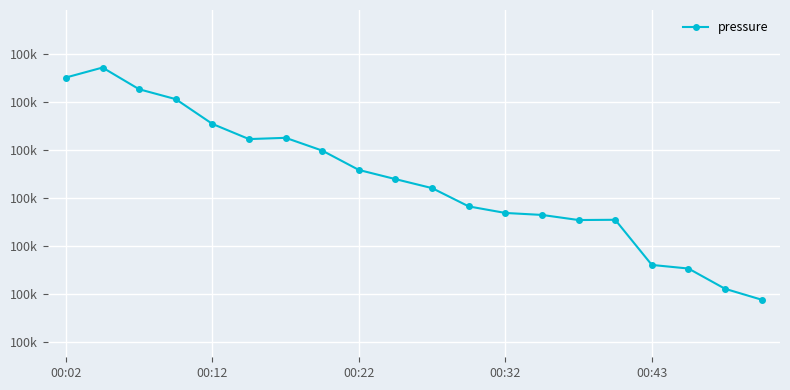

Reading right to left, transcribe all the data shown in this chart.

100022.0	100027.7	100038.3	100040.2	100063.7	100063.6	100066.2	100067.2	100070.7	100080.2	100084.9	100089.7	100099.8	100106.4	100105.8	100113.7	100126.6	100131.7	100143.0	100137.8